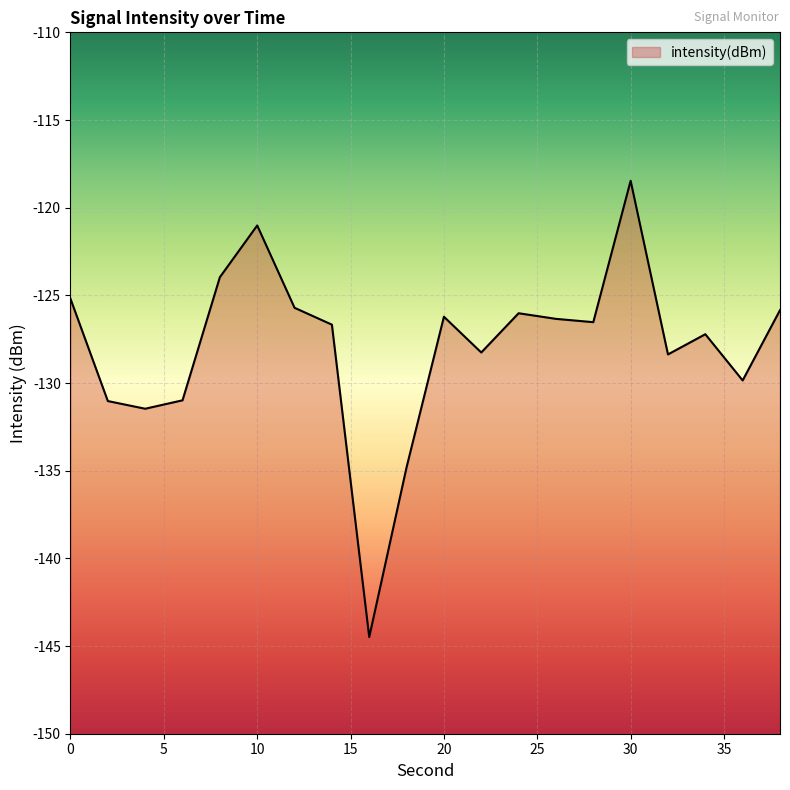

What is the value of the 1st point from the left?

-125.2